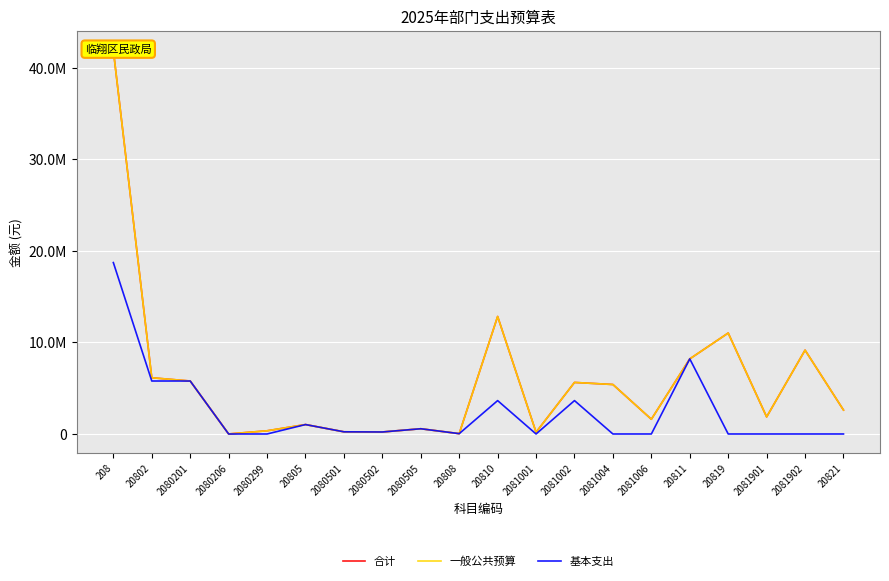

True or false: 合计 and 一般公共预算 cross at least once.

False